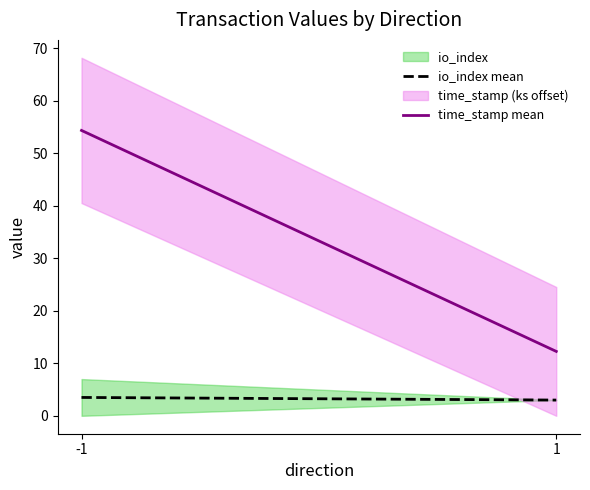

List the series in order of their overall mean, lowest first.

io_index mean, time_stamp mean